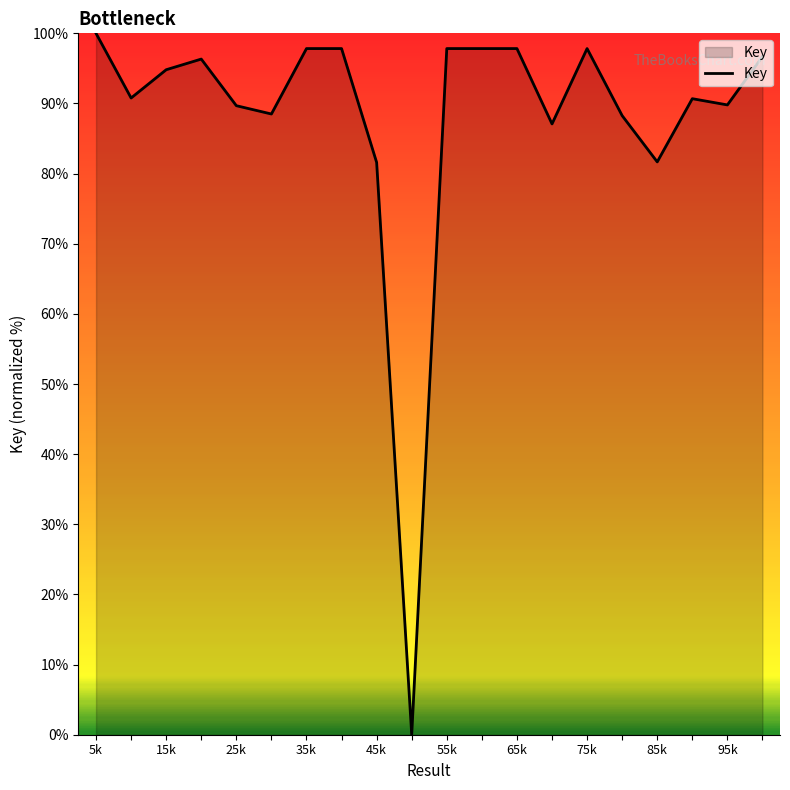

What is the maximum value shown in the chart?

100.0